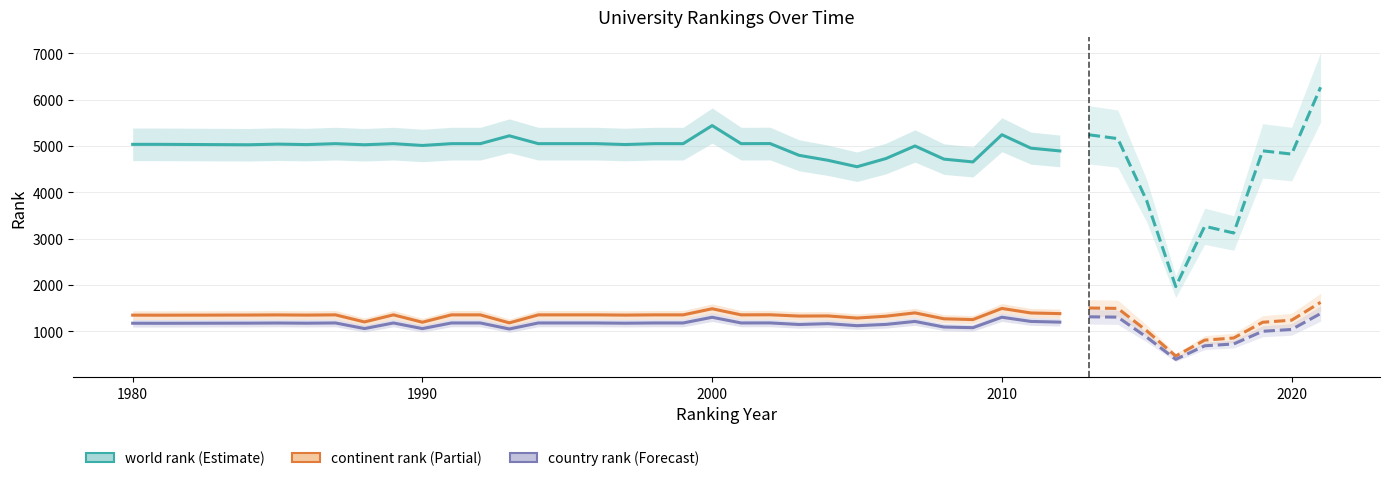

How many lines are shown in the chart?

3